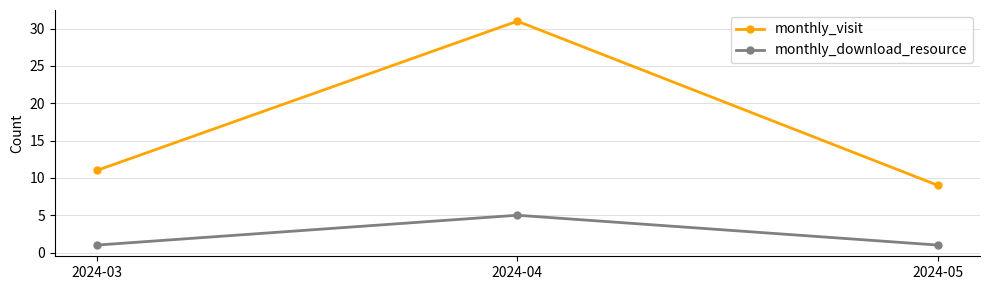

Which category has the highest value in the monthly_download_resource series?

2024-04